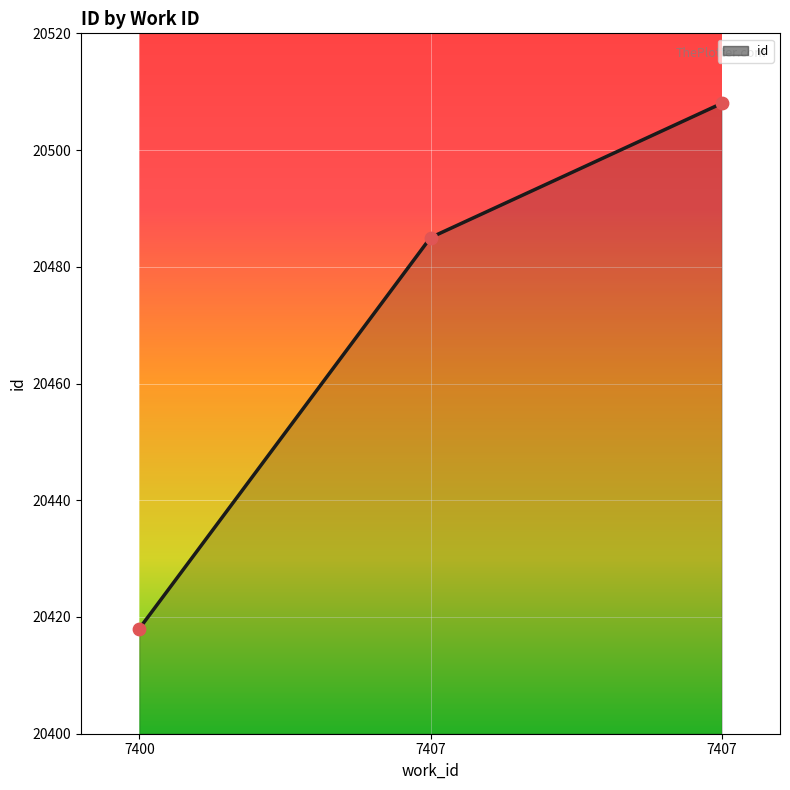

How many lines are shown in the chart?

1